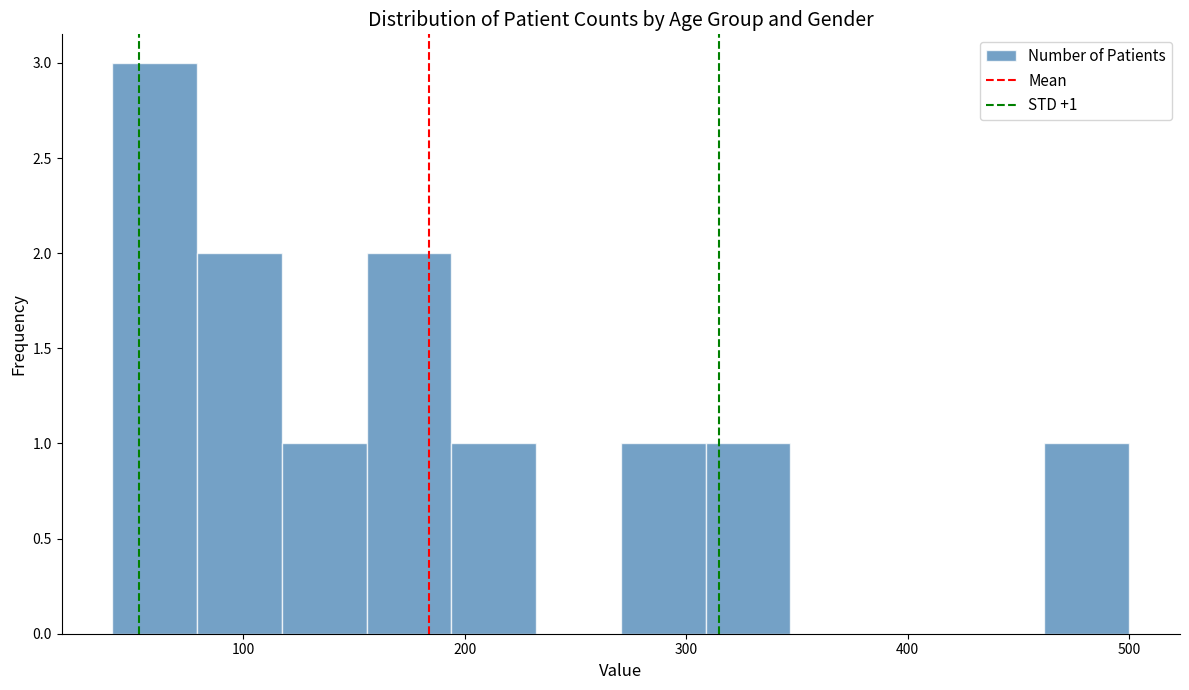

Read against the x-axis, roughly where is the centre of the tallest bar?

60